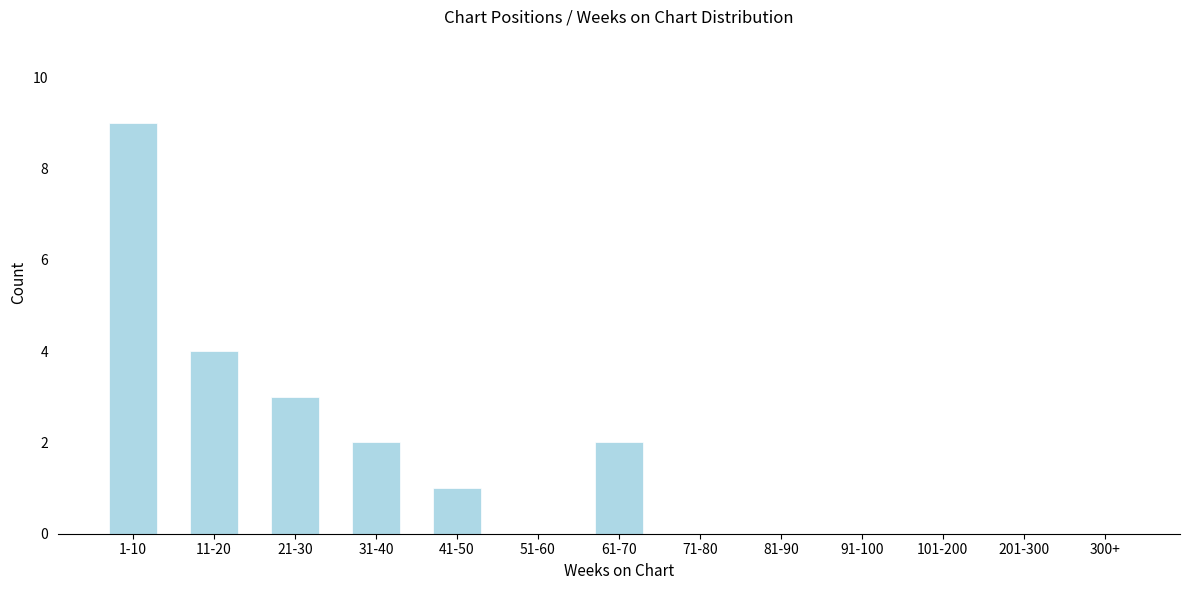

Reading right to left, extract all data points from this chart.

300+=0	201-300=0	101-200=0	91-100=0	81-90=0	71-80=0	61-70=2	51-60=0	41-50=1	31-40=2	21-30=3	11-20=4	1-10=9